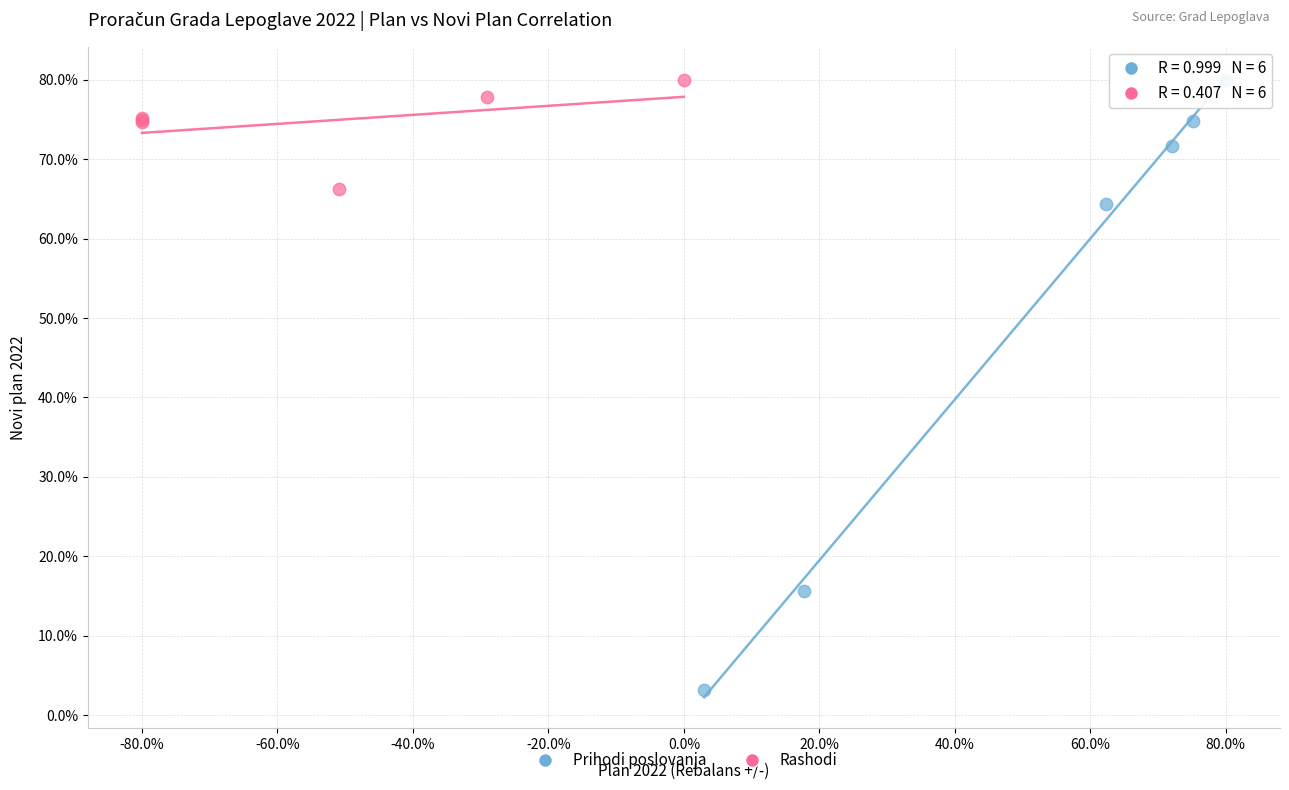

Which series reaches the minimum Y coordinate?

Prihodi poslovanja